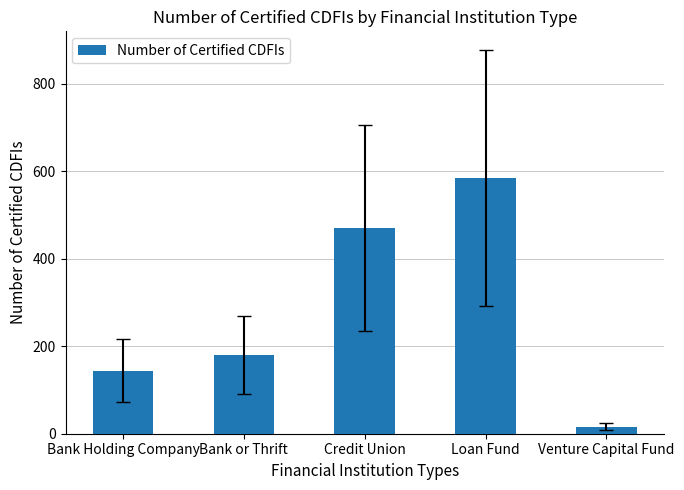

What is the difference between the values at Loan Fund and Bank or Thrift?

404